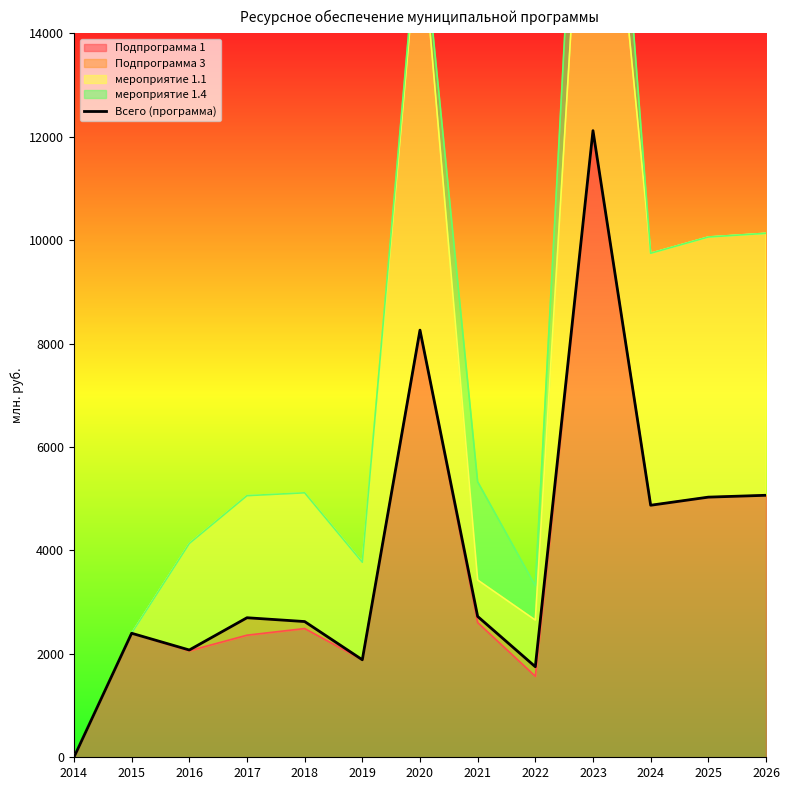

What is the value of the 10th point from the left?

12117.8